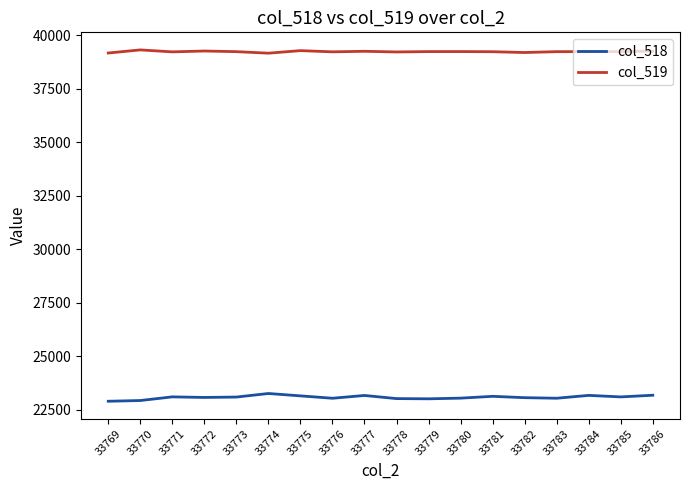

Rank the series by their maximum value, from highest to lowest.

col_519, col_518